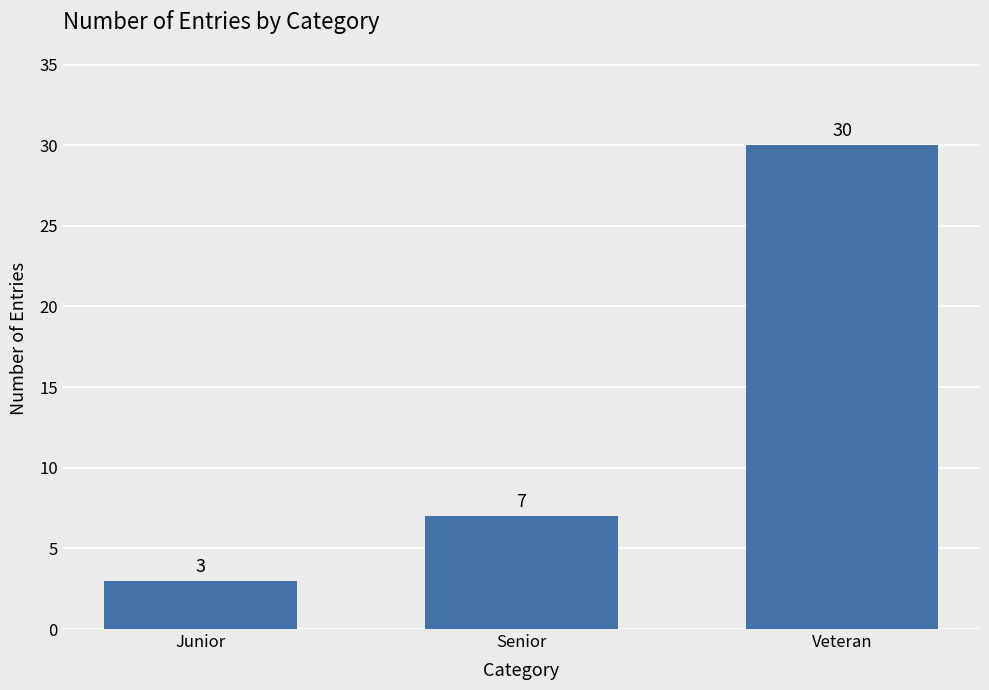

At which label is the value closest to 16?

Senior